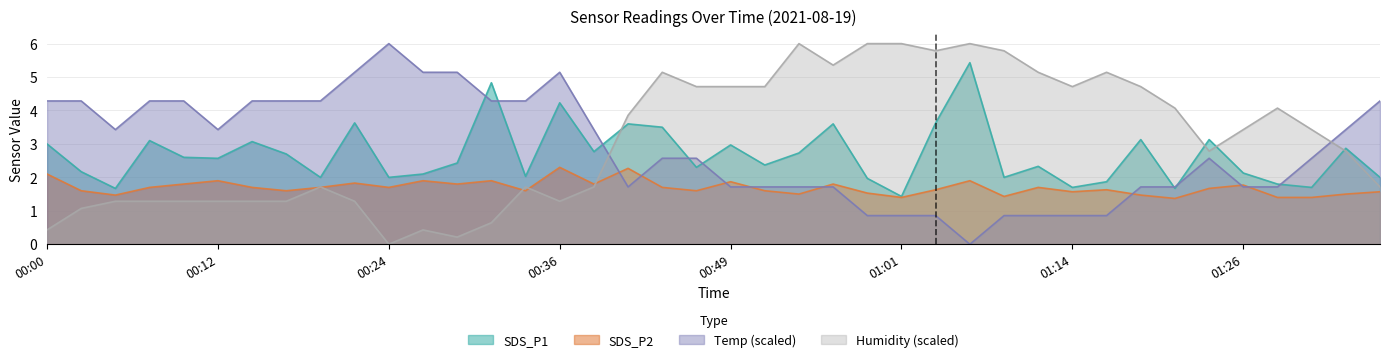

What is the difference between the second highest and minimum values in the Humidity series?

6.0